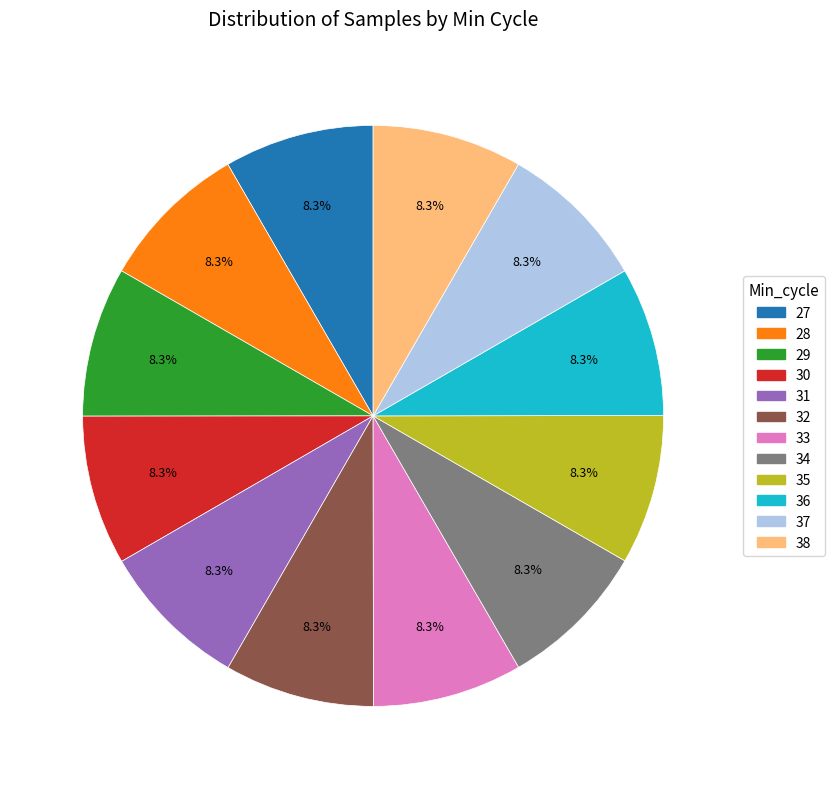

Is there any slice that represents more than half of the pie?

No